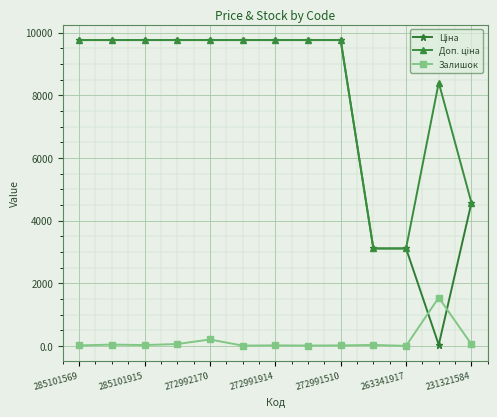

What is the value of the Залишок point at the 12th from the left?

1545.0